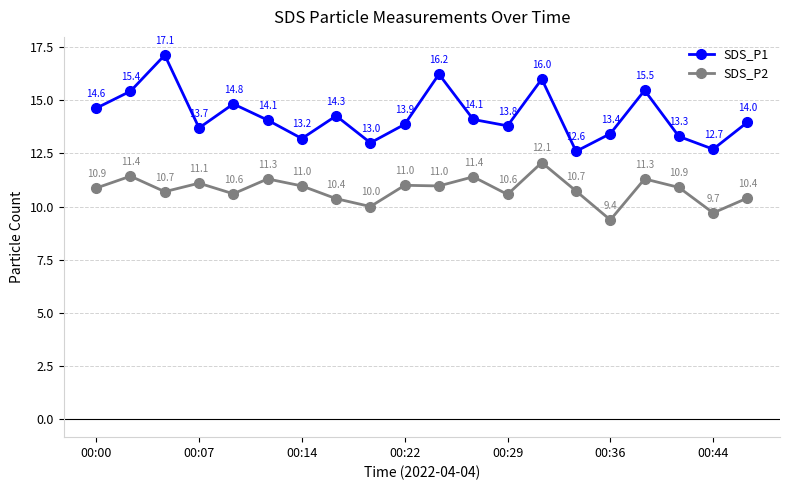

How many interior local peaks does the SDS_P1 series have?

6